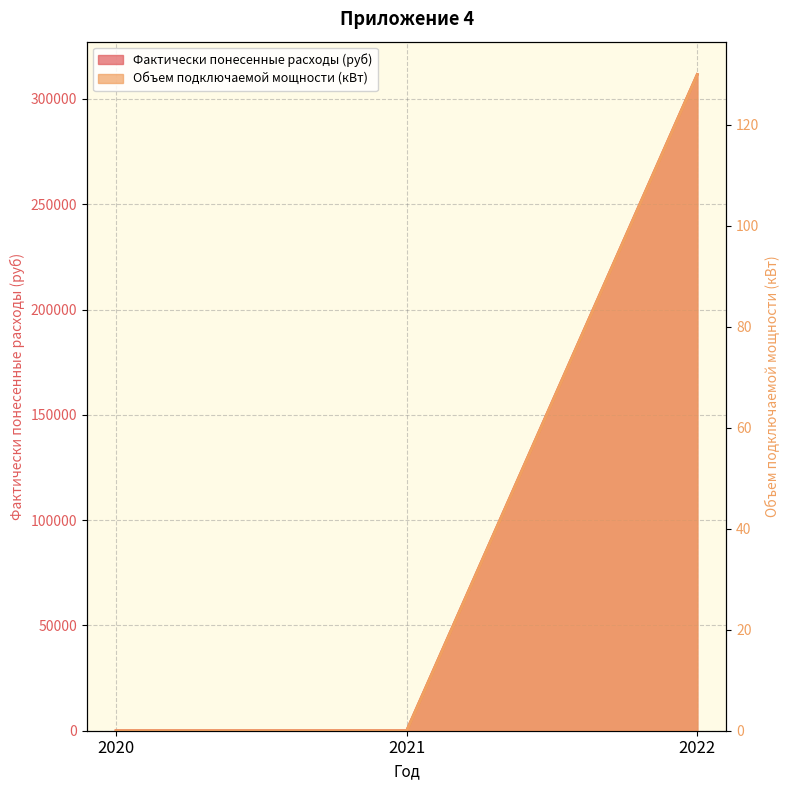

What is the difference between the highest and lowest values at 2022?

311465